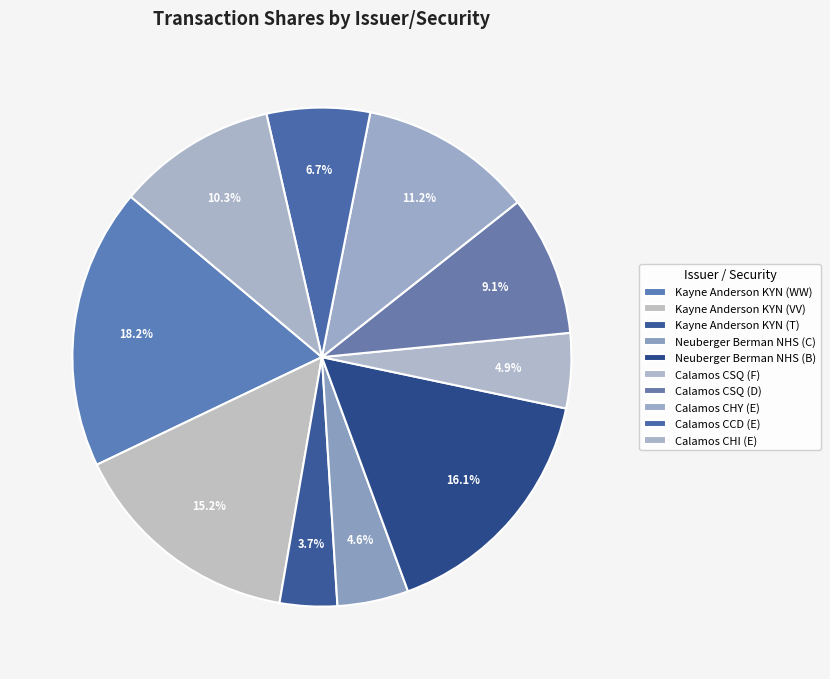

Is there any slice that represents more than half of the pie?

No